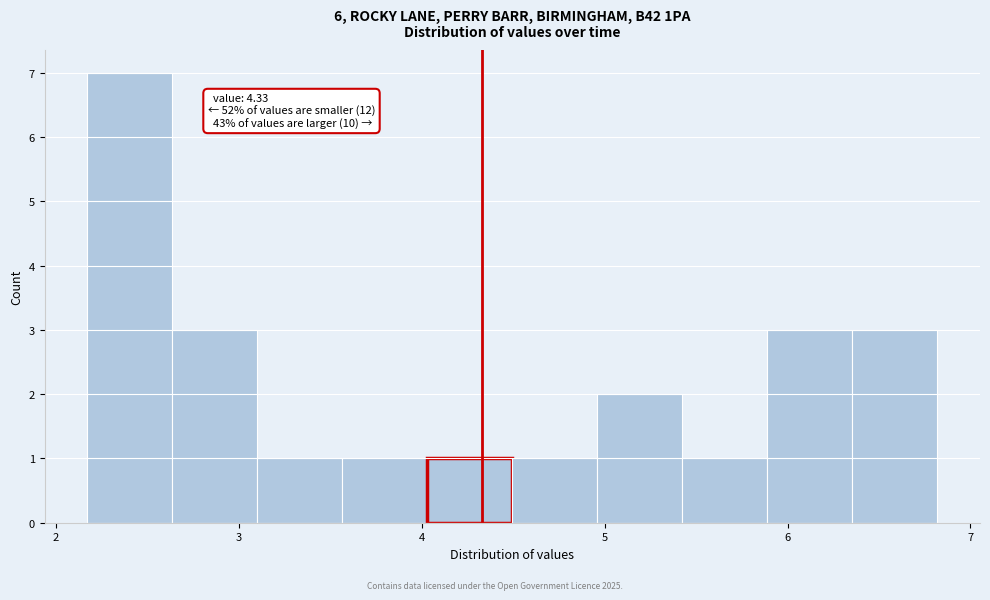

Which range on the x-axis has the tallest bar?

2.2 to 2.6